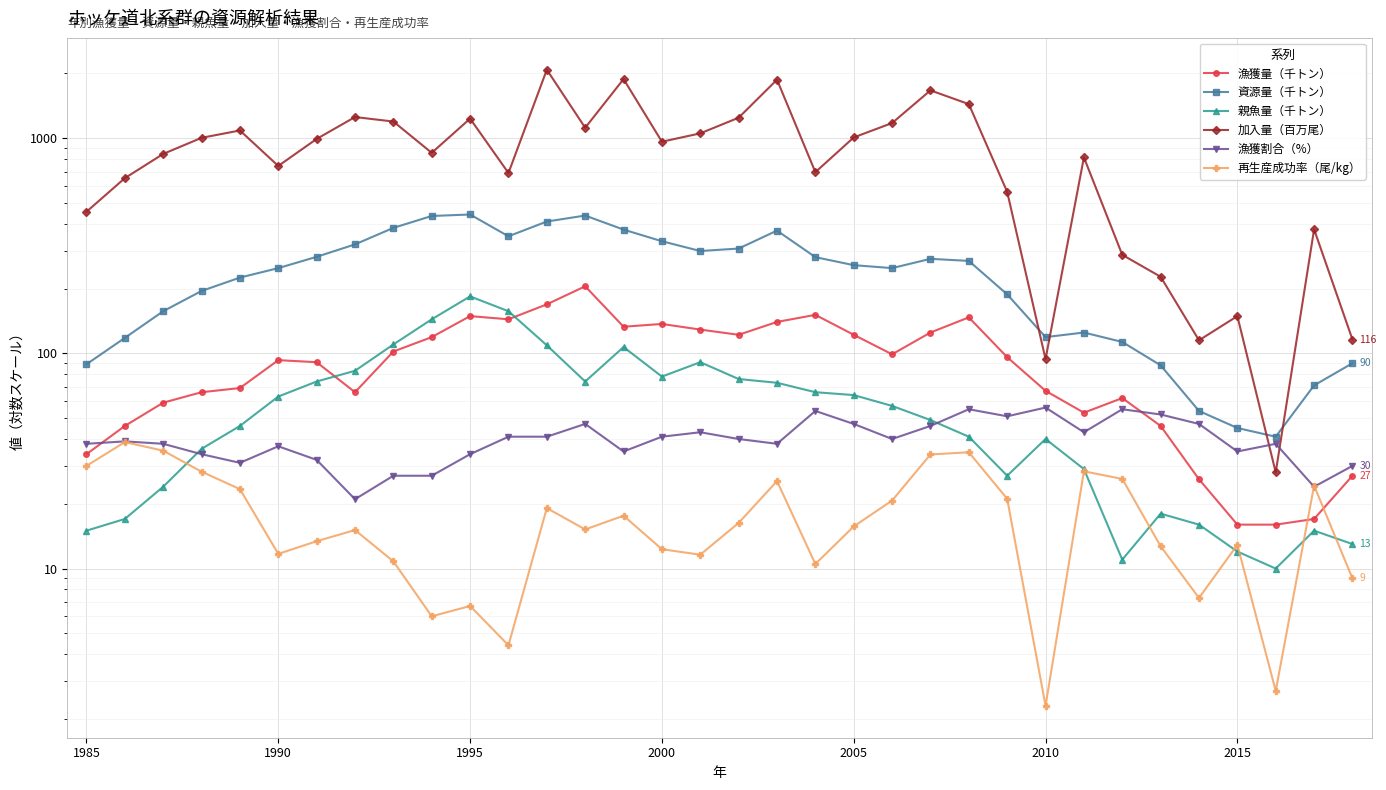

Reading left to right, what are all the values shown in this chart?

漁獲量（千トン）: 34.0	46.0	59.0	66.0	69.0	93.0	91.0	66.0	102.0	119.0	149.0	144.0	169.0	205.0	133.0	137.0	129.0	122.0	140.0	151.0	122.0	99.0	125.0	147.0	96.0	67.0	53.0	62.0	46.0	26.0	16.0	16.0	17.0	27.0
資源量（千トン）: 89.0	118.0	157.0	195.0	225.0	249.0	281.0	321.0	383.0	435.0	442.0	350.0	410.0	437.0	376.0	332.0	299.0	307.0	372.0	280.0	257.0	249.0	275.0	269.0	188.0	119.0	125.0	113.0	88.0	54.0	45.0	41.0	71.0	90.0
親魚量（千トン）: 15.0	17.0	24.0	36.0	46.0	63.0	74.0	83.0	110.0	144.0	184.0	157.0	109.0	74.0	107.0	78.0	91.0	76.0	73.0	66.0	64.0	57.0	49.0	41.0	27.0	40.0	29.0	11.0	18.0	16.0	12.0	10.0	15.0	13.0
加入量（百万尾）: 455.0	652.0	845.0	1004.0	1086.0	743.0	992.0	1254.0	1195.0	855.0	1233.0	689.0	2081.0	1118.0	1882.0	963.0	1053.0	1245.0	1870.0	695.0	1008.0	1176.0	1668.0	1440.0	563.0	94.0	814.0	287.0	227.0	115.0	149.0	28.0	377.0	116.0
漁獲割合（%）: 38.0	39.0	38.0	34.0	31.0	37.0	32.0	21.0	27.0	27.0	34.0	41.0	41.0	47.0	35.0	41.0	43.0	40.0	38.0	54.0	47.0	40.0	46.0	55.0	51.0	56.0	43.0	55.0	52.0	47.0	35.0	38.0	24.0	30.0
再生産成功率（尾/kg）: 30.0	38.7	35.3	28.2	23.4	11.7	13.4	15.1	10.8	6.0	6.7	4.4	19.1	15.2	17.6	12.3	11.6	16.3	25.5	10.5	15.7	20.7	33.9	34.7	21.1	2.3	28.3	26.1	12.7	7.3	12.9	2.7	24.3	9.0